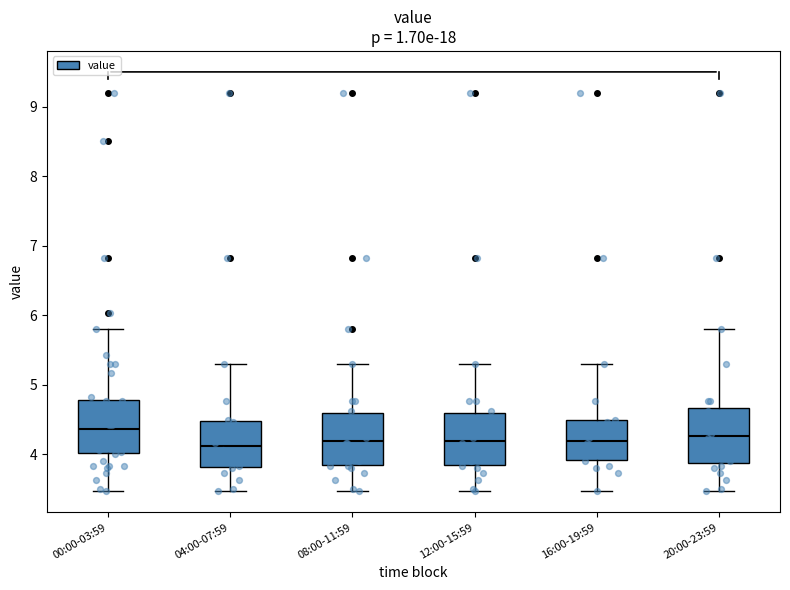

Reading left to right, read every box against the y-axis: the position of its median line, the range the box covers, and the ends of its whiskers. The values are not printed on the chart, so give them approximately, as read against the axis.

00:00-03:59: median 4.4, box 4.0 to 4.8, whiskers 3.5 to 5.8
04:00-07:59: median 4.1, box 3.8 to 4.5, whiskers 3.5 to 5.3
08:00-11:59: median 4.2, box 3.8 to 4.6, whiskers 3.5 to 5.3
12:00-15:59: median 4.2, box 3.8 to 4.6, whiskers 3.5 to 5.3
16:00-19:59: median 4.2, box 3.9 to 4.5, whiskers 3.5 to 5.3
20:00-23:59: median 4.3, box 3.9 to 4.7, whiskers 3.5 to 5.8